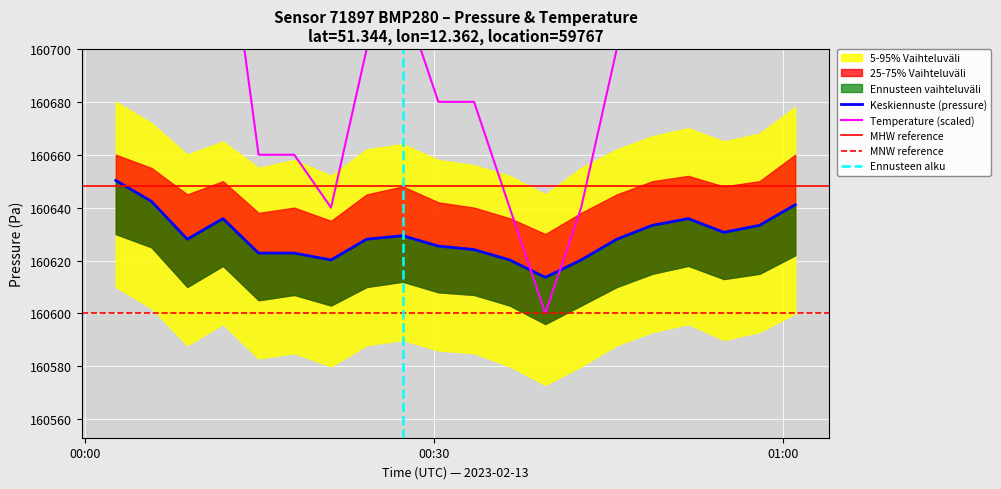

List the series in order of their peak value, lowest first.

pressure, temperature